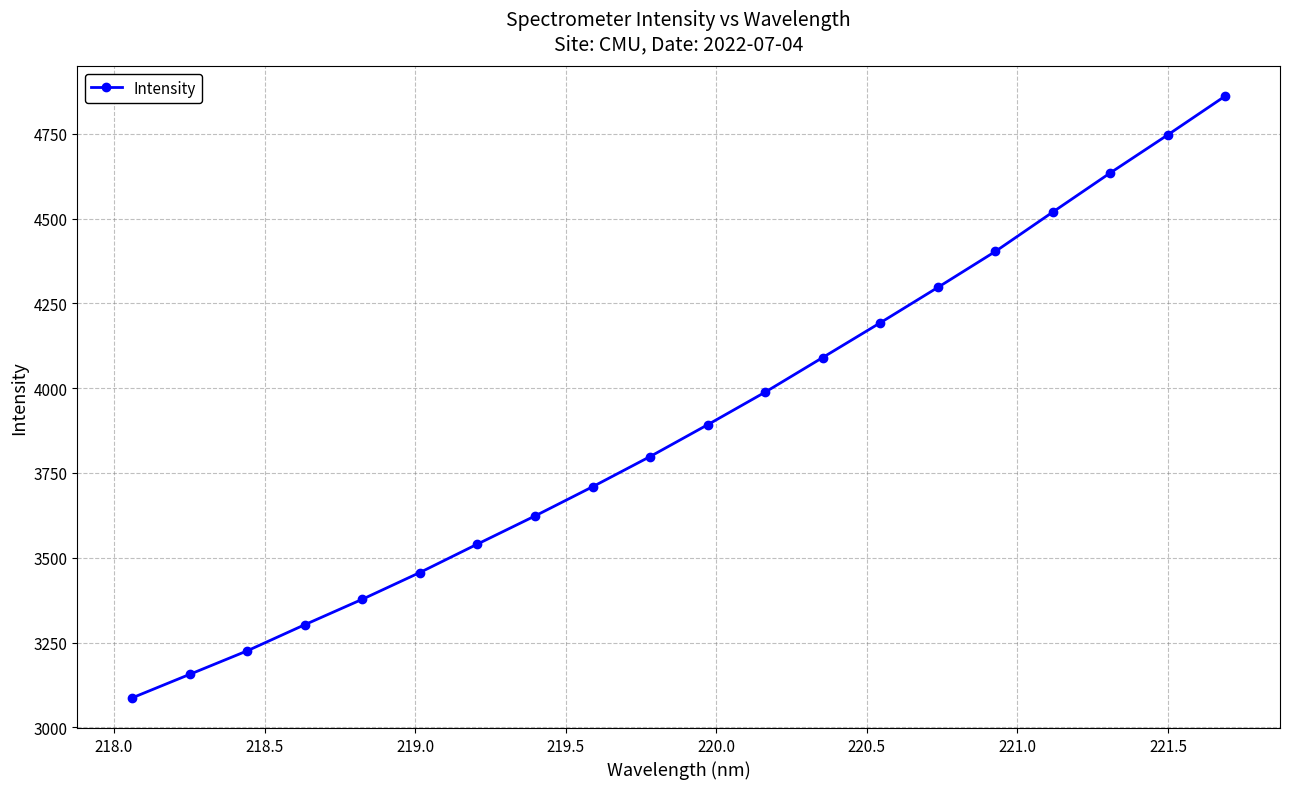

What is the greatest value displayed?

4861.7